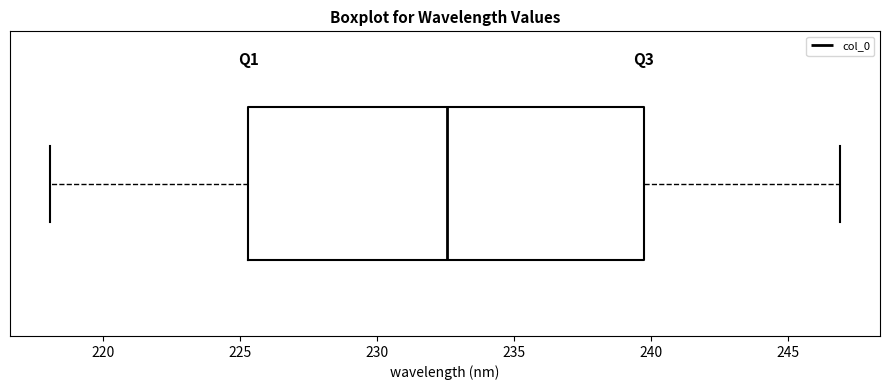

Where does the median line of the box sit on the x-axis? The values are not printed on the chart, so give them approximately, as read against the axis.

232.5